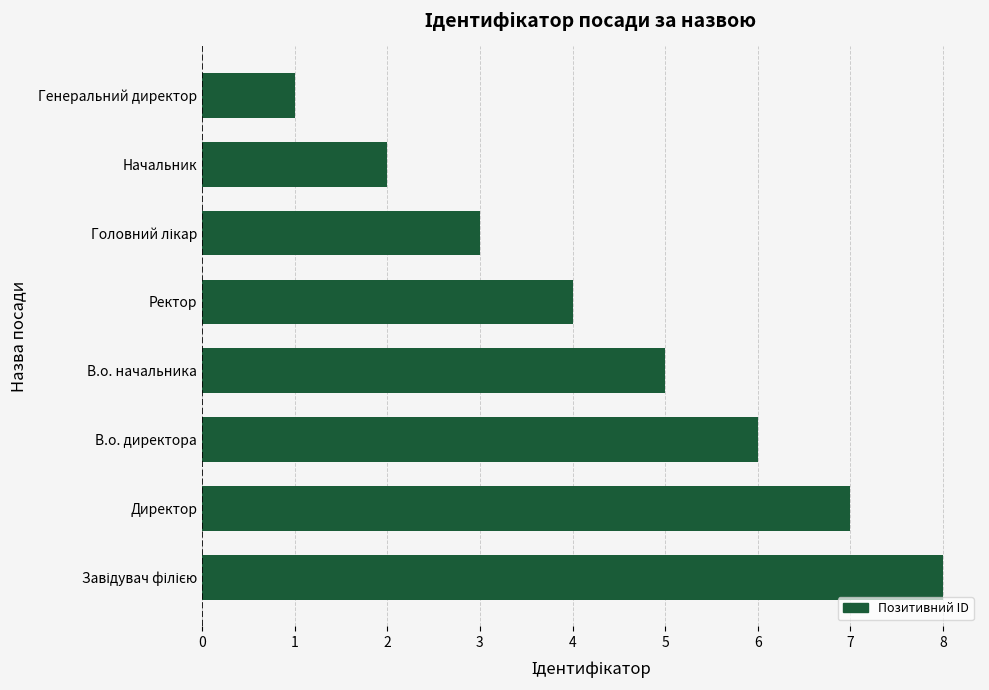

What value does the data have at В.о. директора?

6